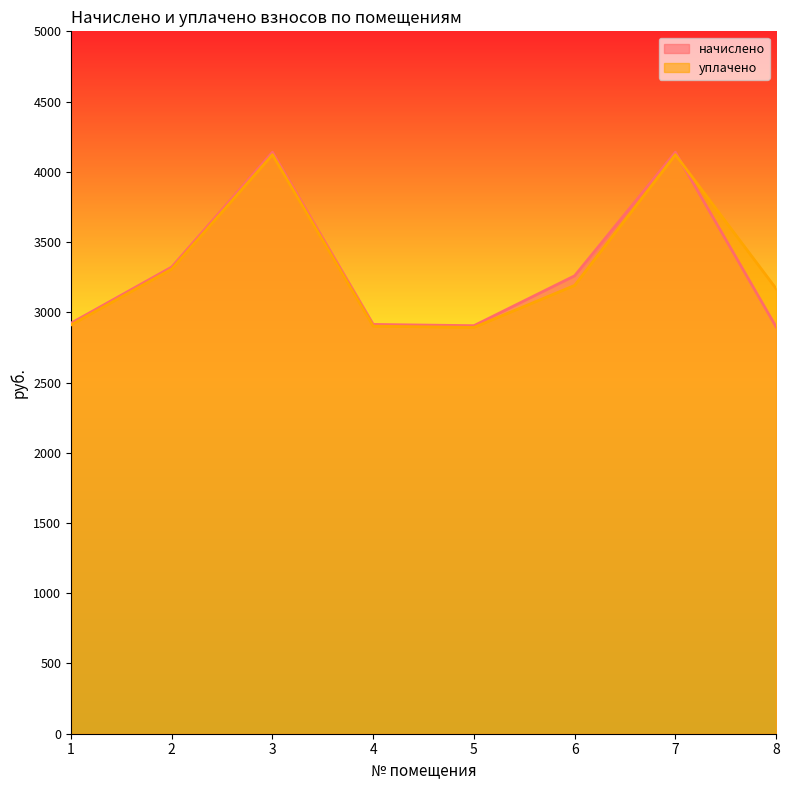

What is the sum of all уплачено values?

26614.7